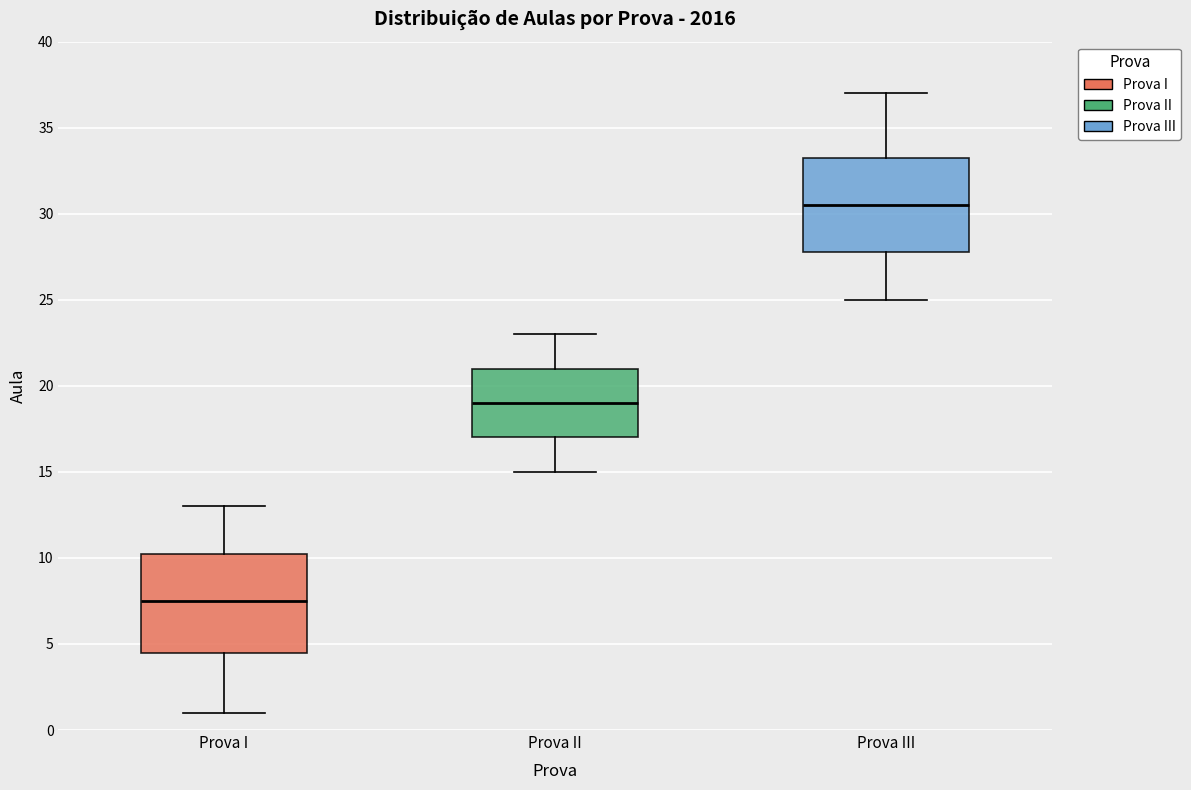

Which box has the lowest median line?

Prova I